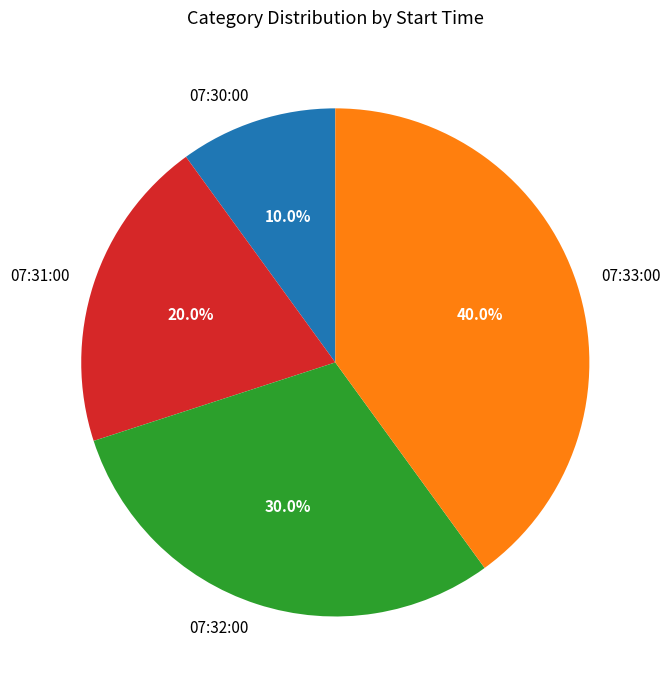

Which slice is the smallest?

07:30:00